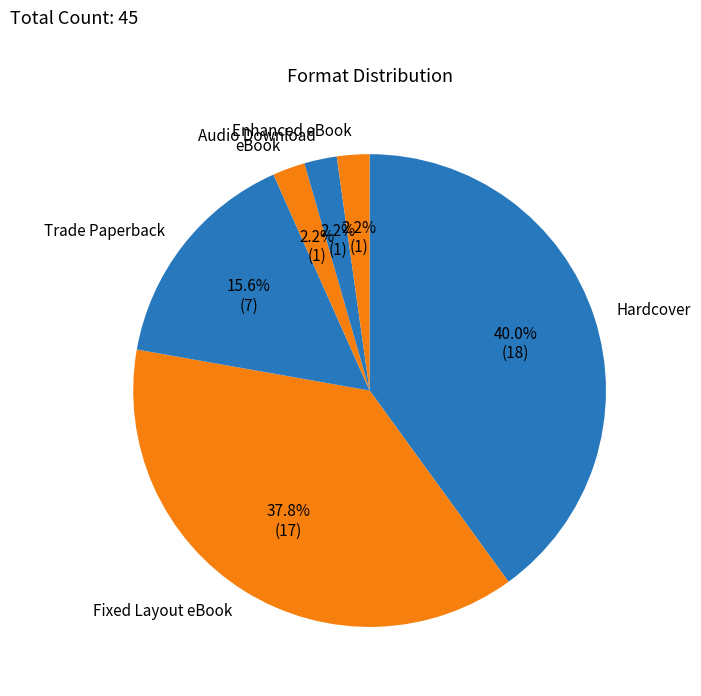

What percentage is the Hardcover slice, to the nearest percent?

40%